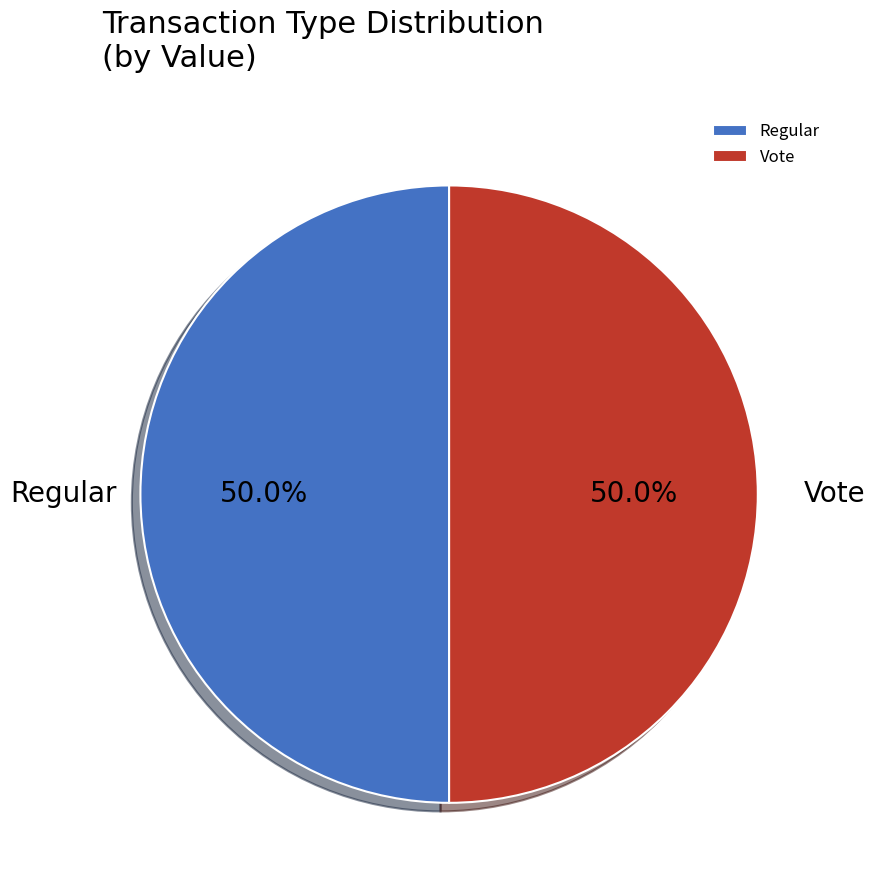

Count the number of slices in the pie.

2